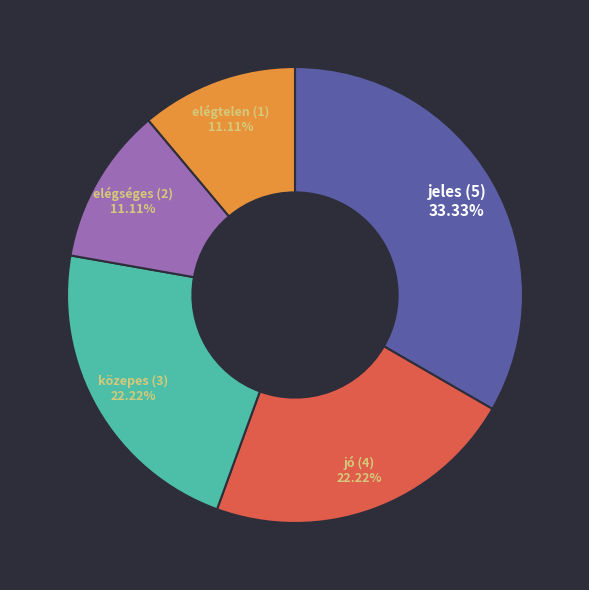

To the nearest percent, what percentage of the pie is jó (4)?

22%